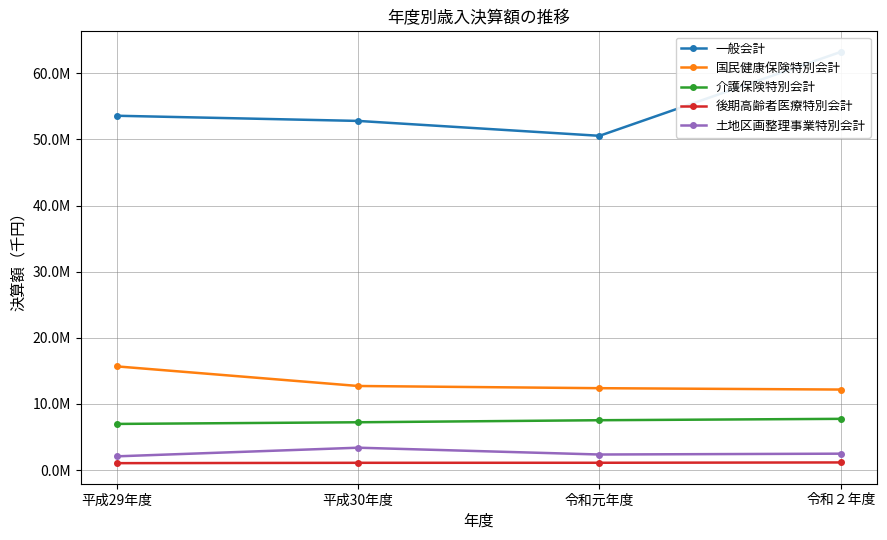

Reading left to right, what are all the values shown in this chart?

一般会計: 53575200	52793340	50541115	63229139
国民健康保険特別会計: 15680180	12716105	12384359	12177651
介護保険特別会計: 6980923	7231005	7540679	7749896
後期高齢者医療特別会計: 1048829	1102184	1108064	1157279
土地区画整理事業特別会計: 2080062	3385345	2356539	2483382